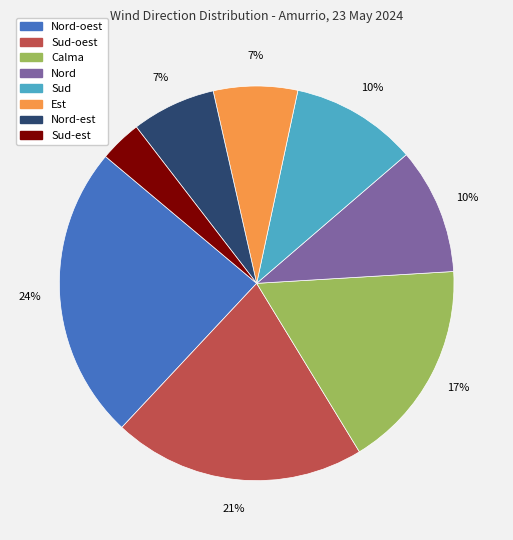

Is there a majority slice in this chart?

No